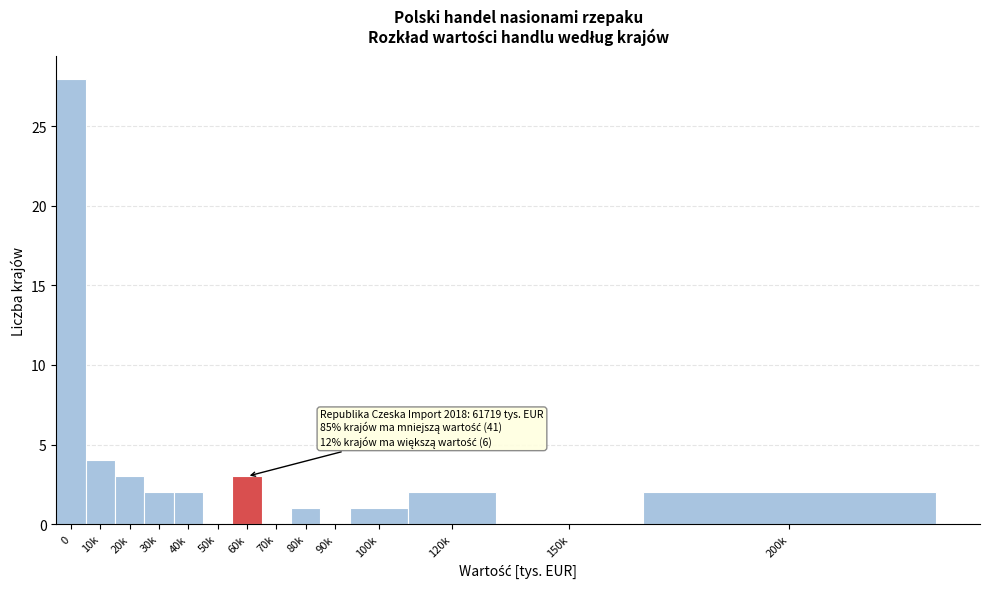

Reading right to left, what are all the values shown in this chart?

200k=2	150k=0	120k=2	100k=1	90k=0	80k=1	70k=0	60k=3	50k=0	40k=2	30k=2	20k=3	10k=4	0=28